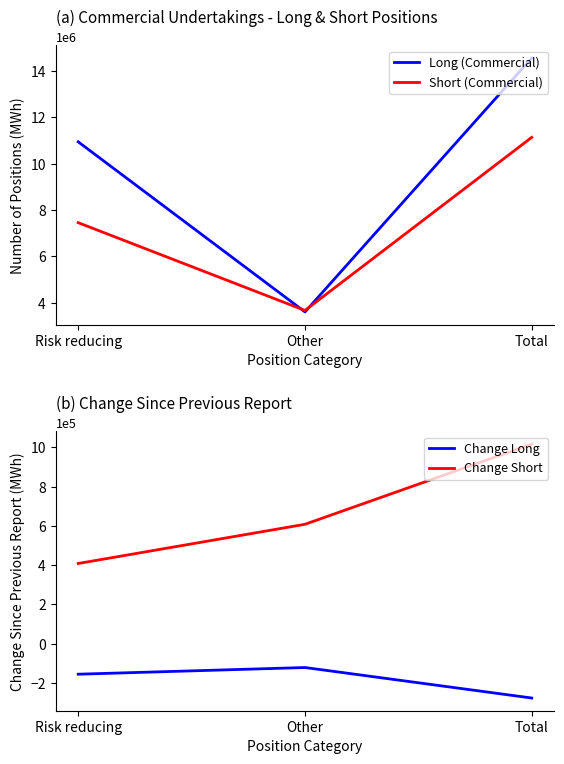

Which series has the largest total across all categories?

Long (Commercial)